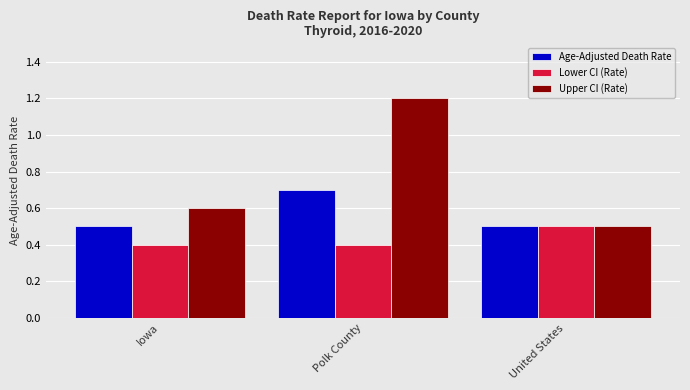

Read the Upper CI (Rate) value at Iowa.

0.6